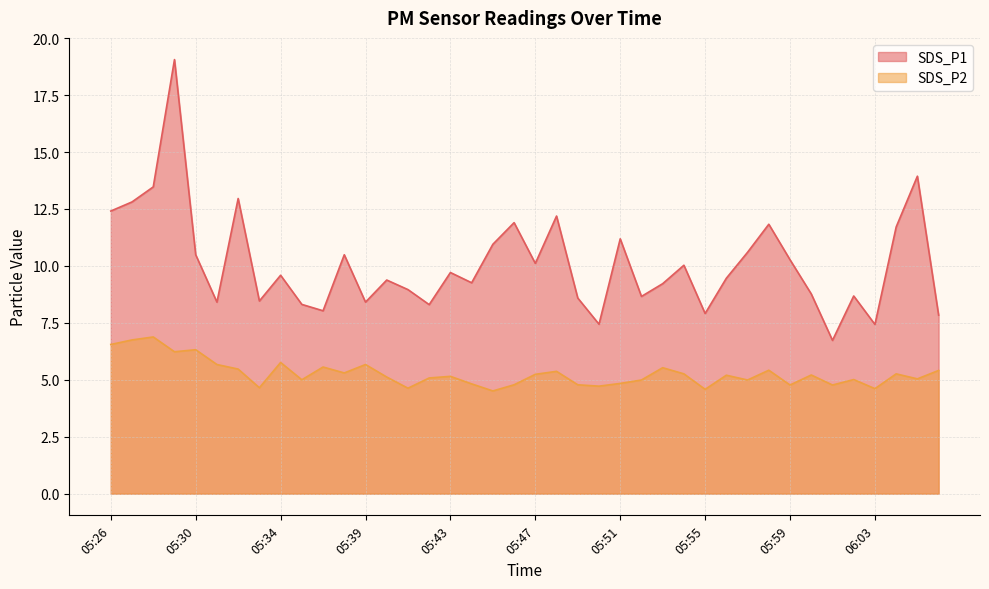

At how many categories does at least one series exceed 13?

3